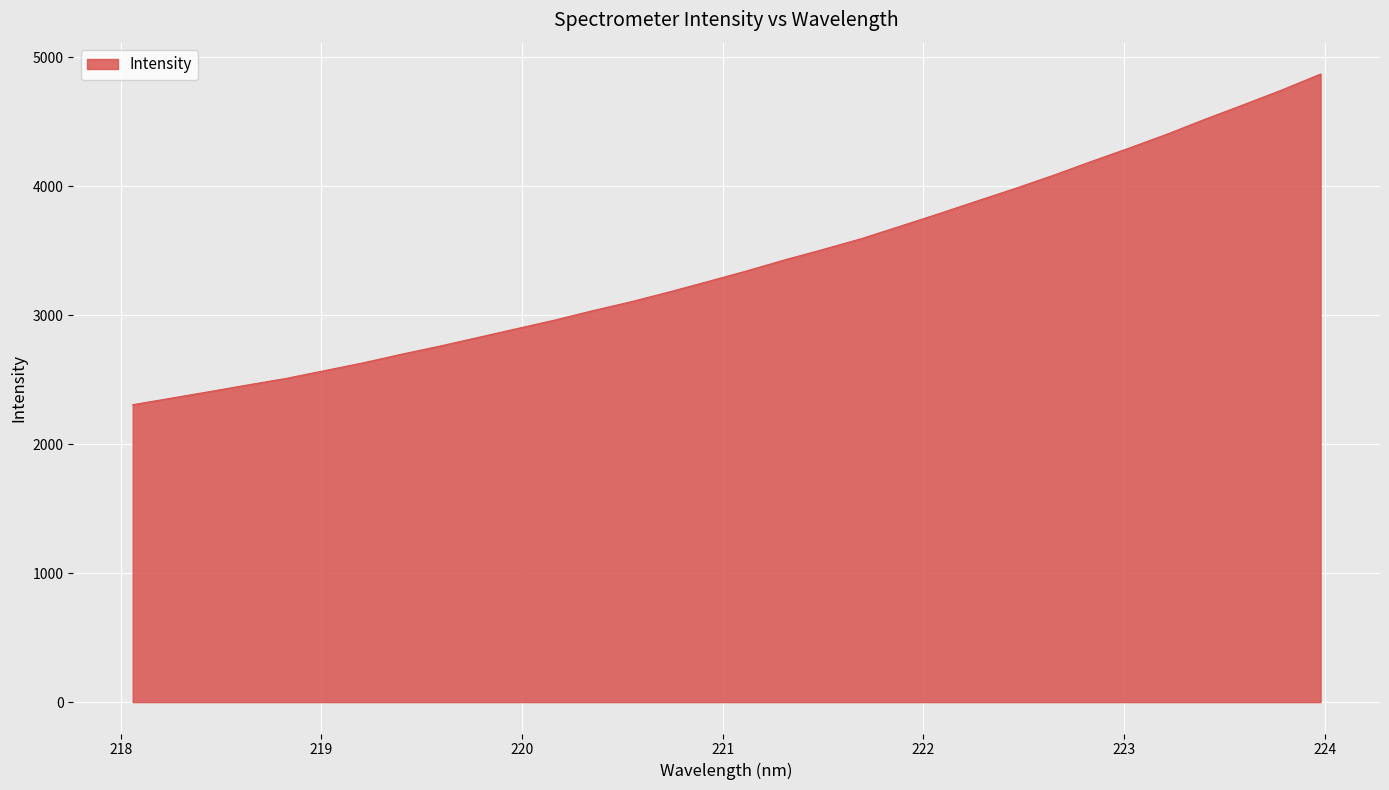

True or false: the data has more than 0 interior local peaks.

False